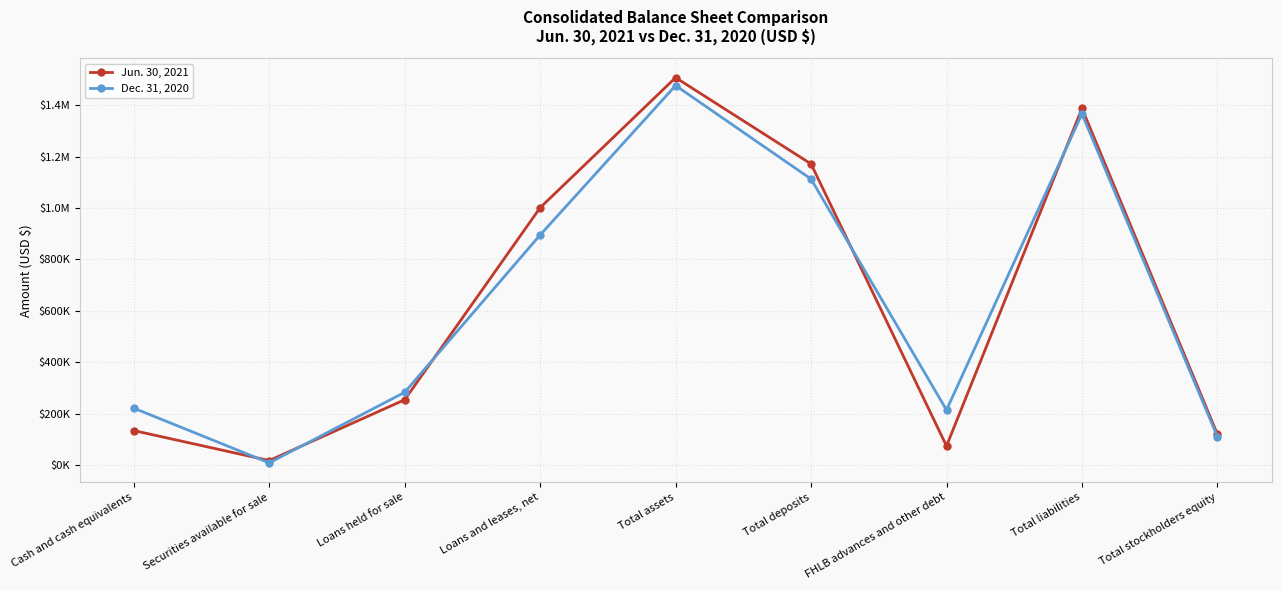

Which series ends up on top after the final intersection of Jun. 30, 2021 and Dec. 31, 2020?

Jun. 30, 2021